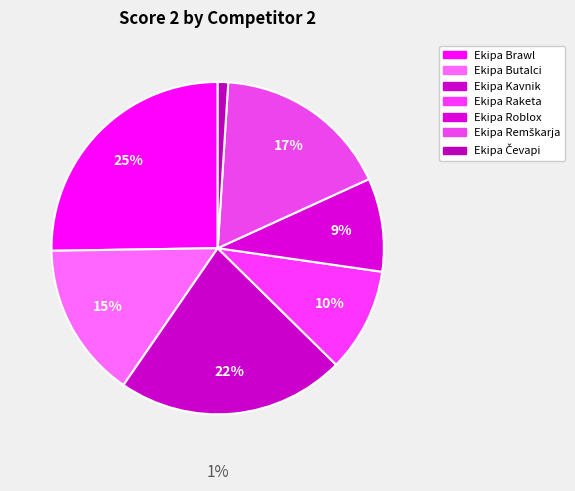

Which category has the biggest portion of the pie?

Ekipa Brawl